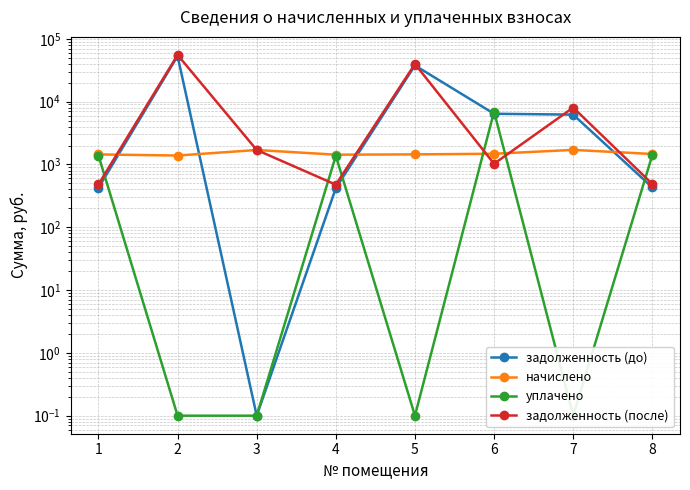

How many data points in задолженность (после) are above 1697?

4